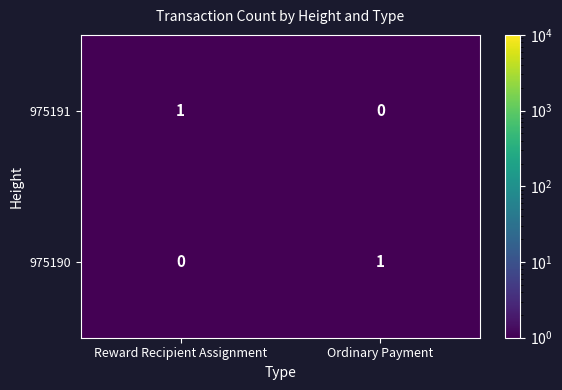

How many data points does each series have?

2